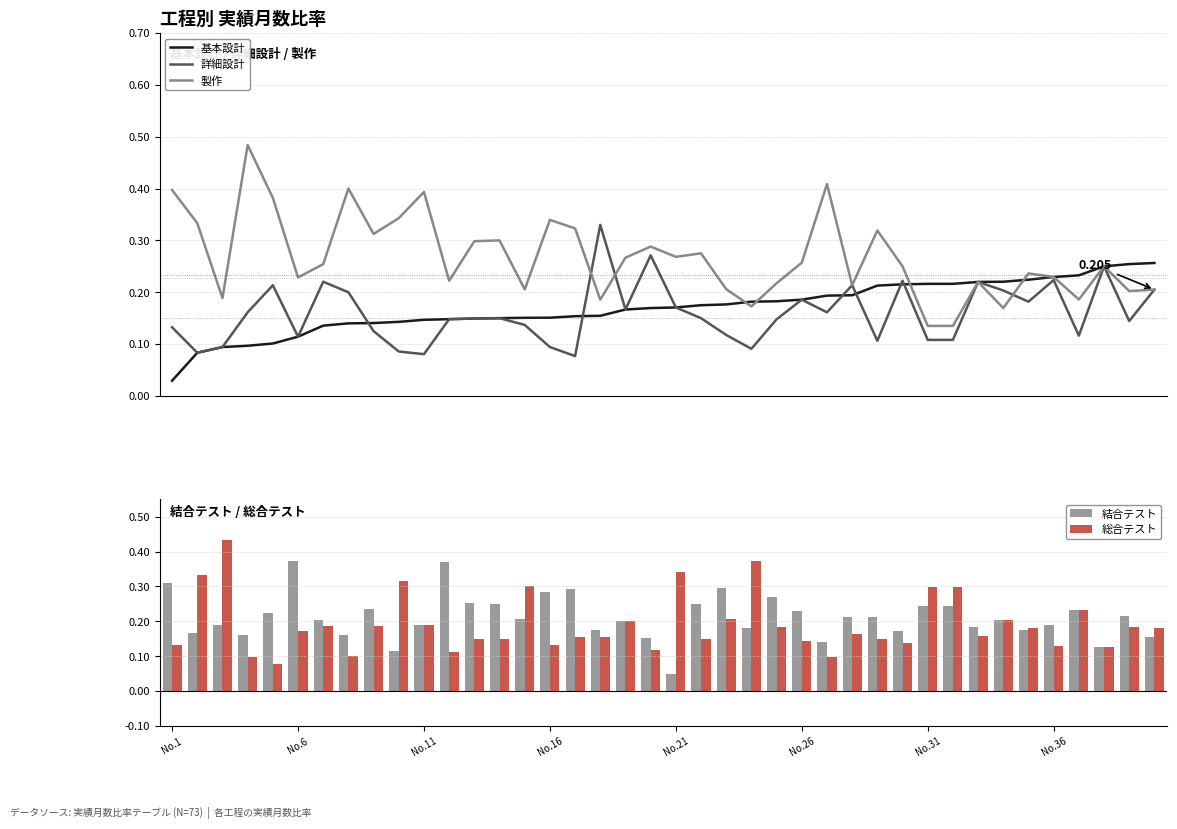

Count the 総合テスト values in the range 0 to 1.

40